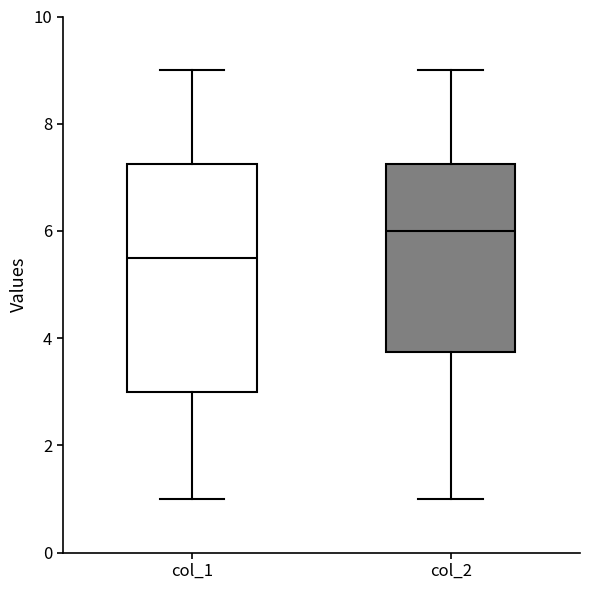

Reading left to right, transcribe this box plot: for each box, give where its median line is, the range the box spans, and where its two whiskers end, as read against the y-axis. The values are not printed on the chart, so give them approximately, as read against the axis.

col_1: median 5.6, box 3.0 to 7.2, whiskers 1.0 to 9.0
col_2: median 6.0, box 3.8 to 7.2, whiskers 1.0 to 9.0